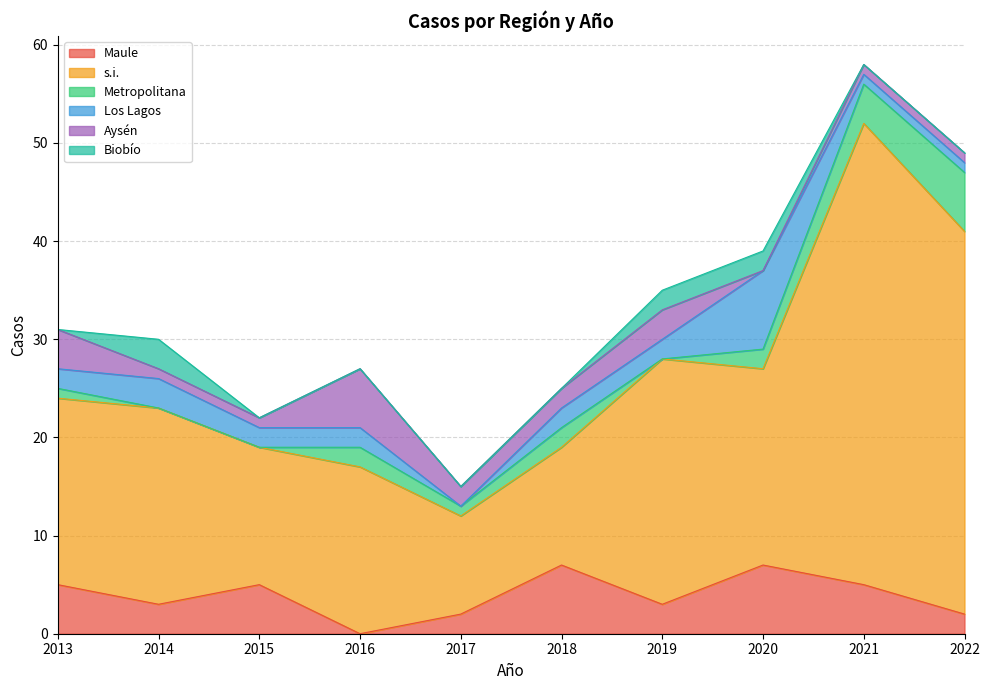

Reading left to right, transcribe all the data shown in this chart.

Maule: 5	3	5	0	2	7	3	7	5	2
s.i.: 19	20	14	17	10	12	25	20	47	39
Metropolitana: 1	0	0	2	1	2	0	2	4	6
Los Lagos: 2	3	2	2	0	2	2	8	1	1
Aysén: 4	1	1	6	2	2	3	0	1	1
Biobío: 0	3	0	0	0	0	2	2	0	0